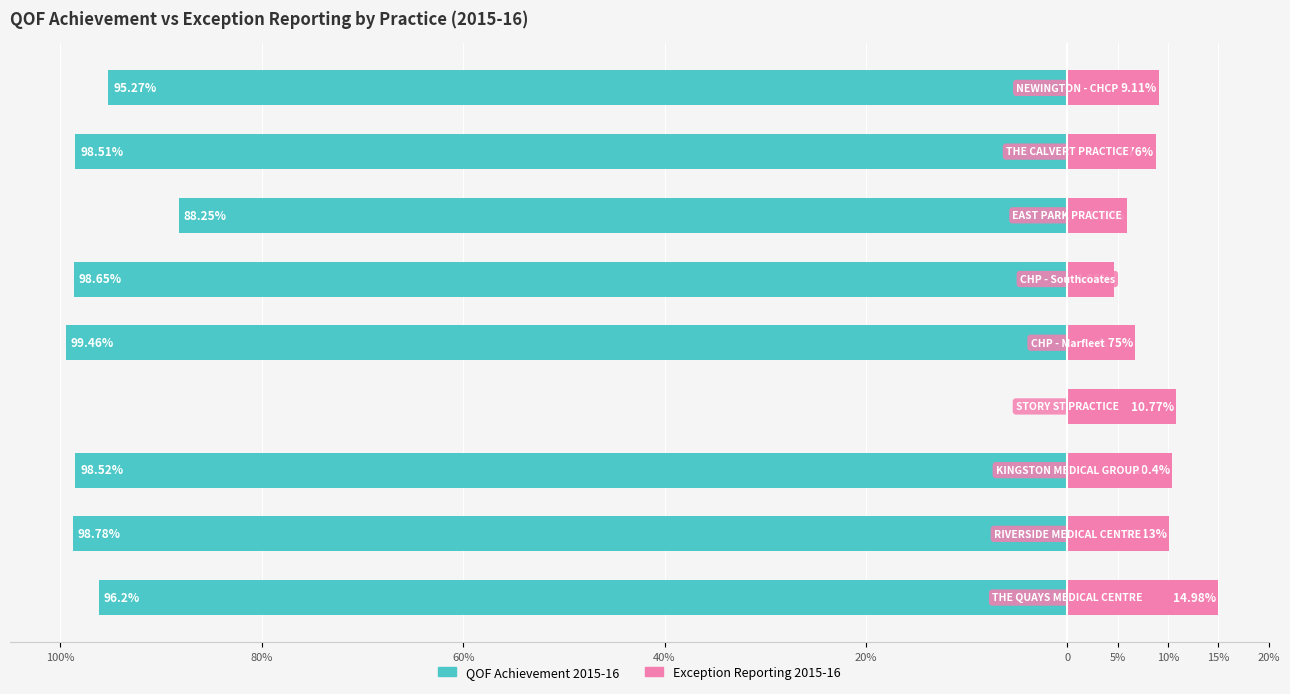

Rank the series at 5% from lowest to highest value.

QOF Achievement 2015-16, Exception Reporting 2015-16